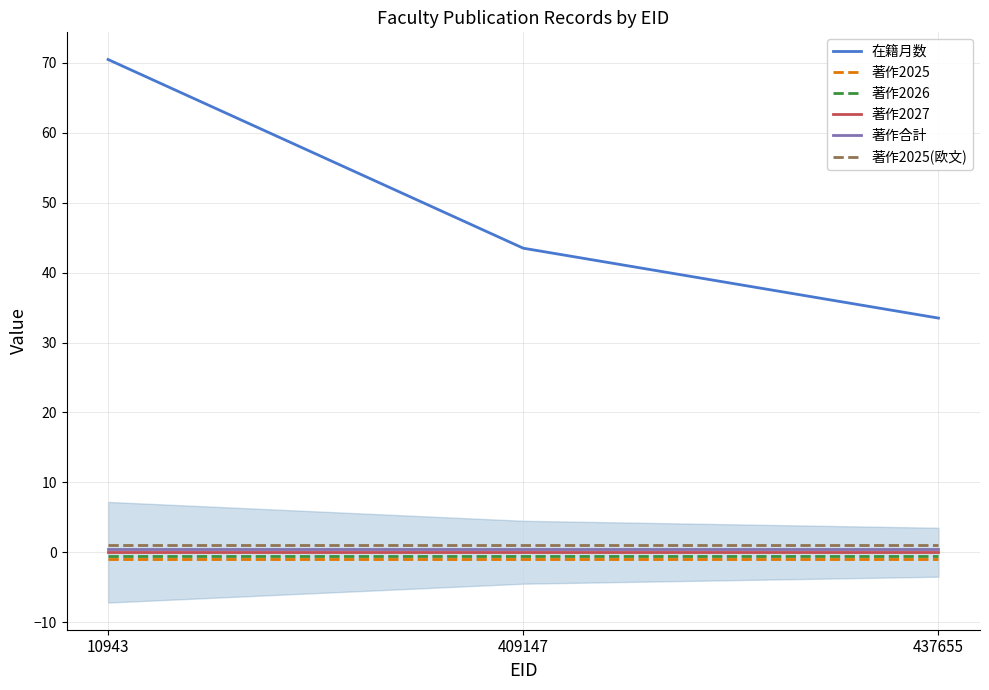

List the series in order of their peak value, lowest first.

著作2025, 著作2026, 著作2027, 著作合計, 著作2025(欧文), 在籍月数